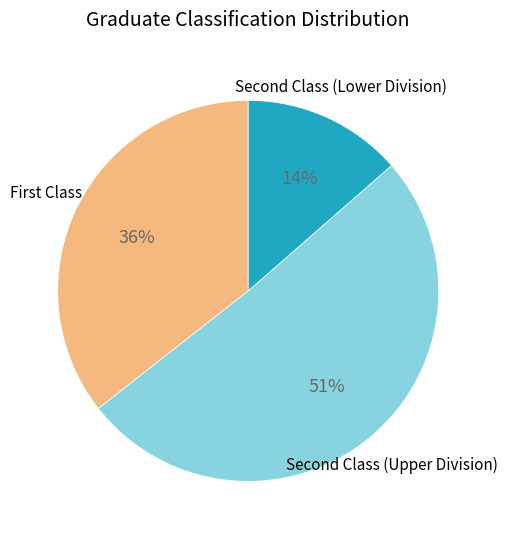

What is the smallest slice in the pie chart?

Second Class (Lower Division)